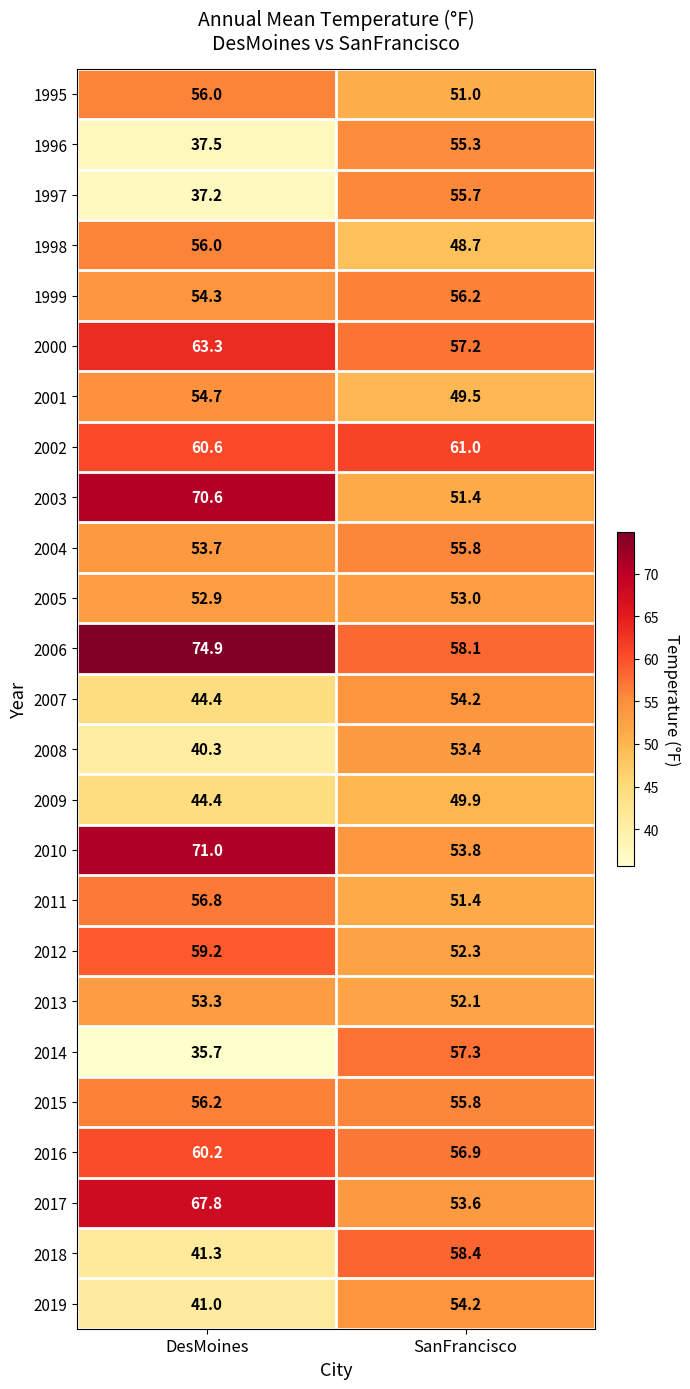

Count the number of data series in this chart.

25